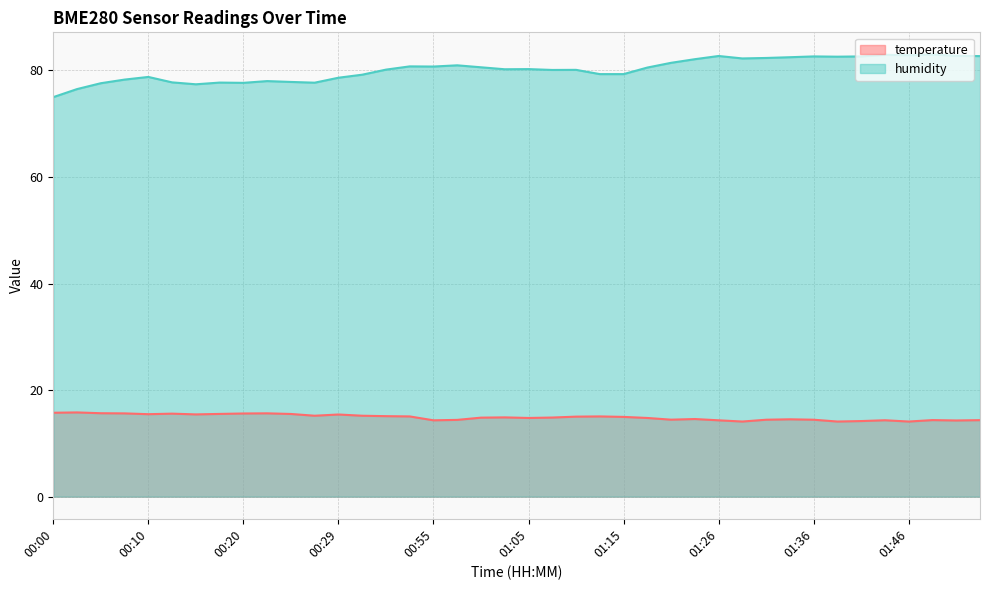

True or false: temperature has a value of 8.7 at 00:15.

False